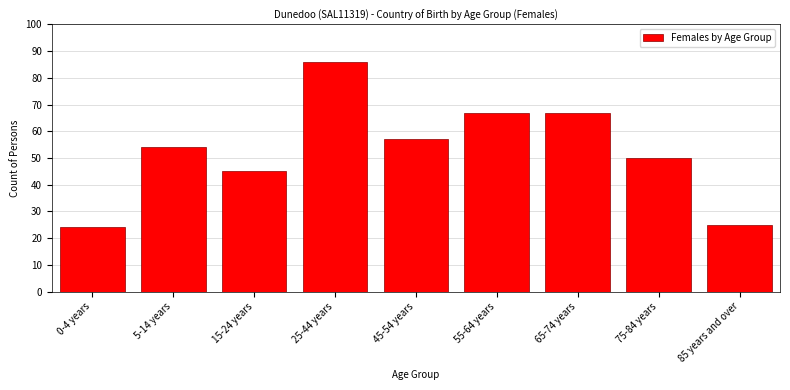

Reading left to right, transcribe all the data shown in this chart.

24	54	45	86	57	67	67	50	25